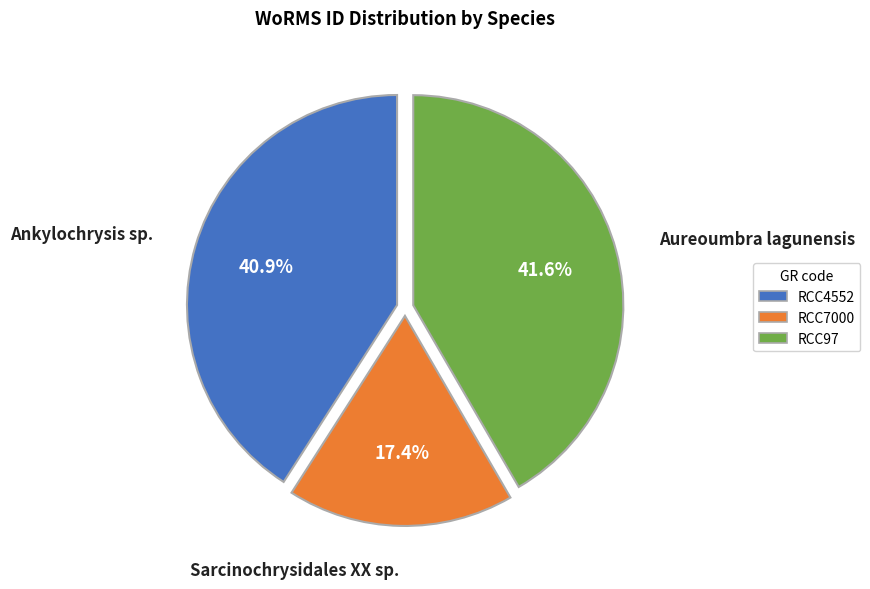

How many segments does this pie chart have?

3